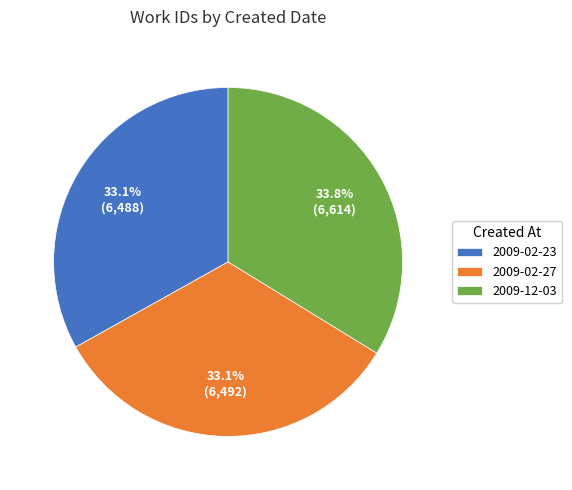

To the nearest percent, what is the combined percentage of 2009-02-27 and 2009-12-03?

67%